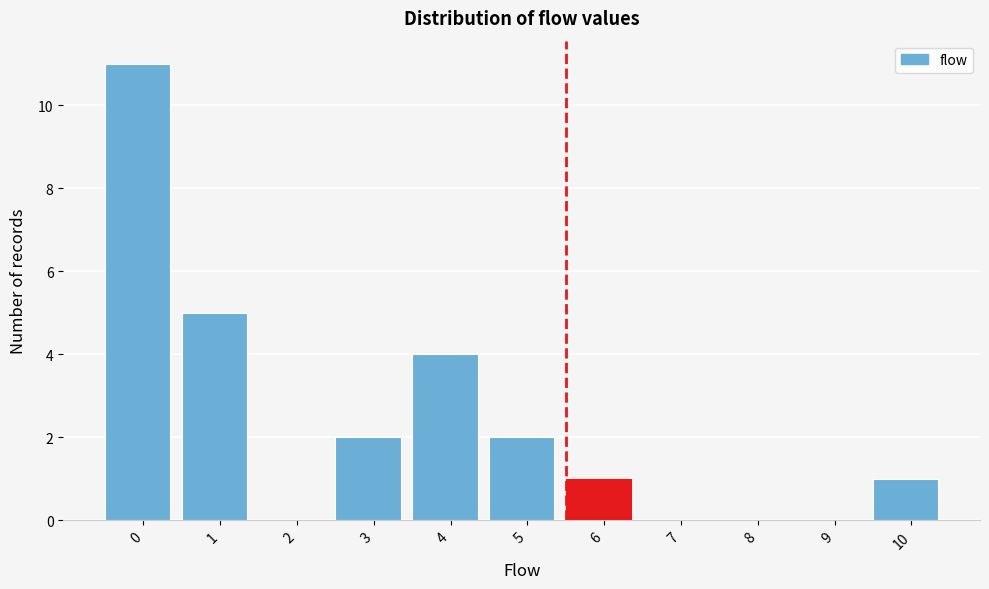

Reading left to right, extract all data points from this chart.

0=11	1=5	2=0	3=2	4=4	5=2	6=1	7=0	8=0	9=0	10=1